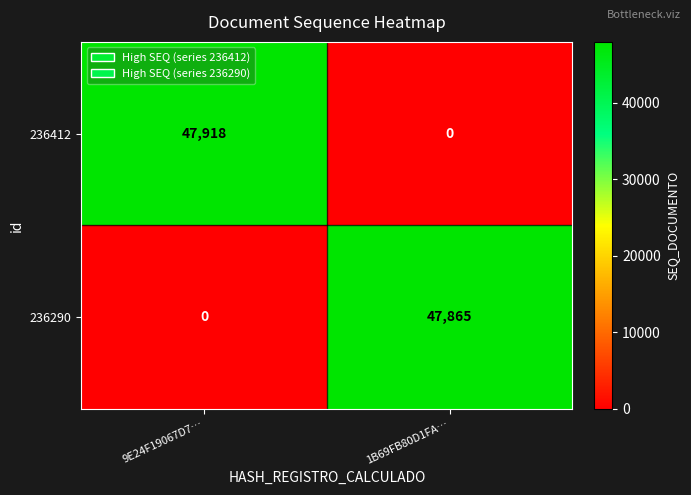

What is the sum of all 236412 values?

47918